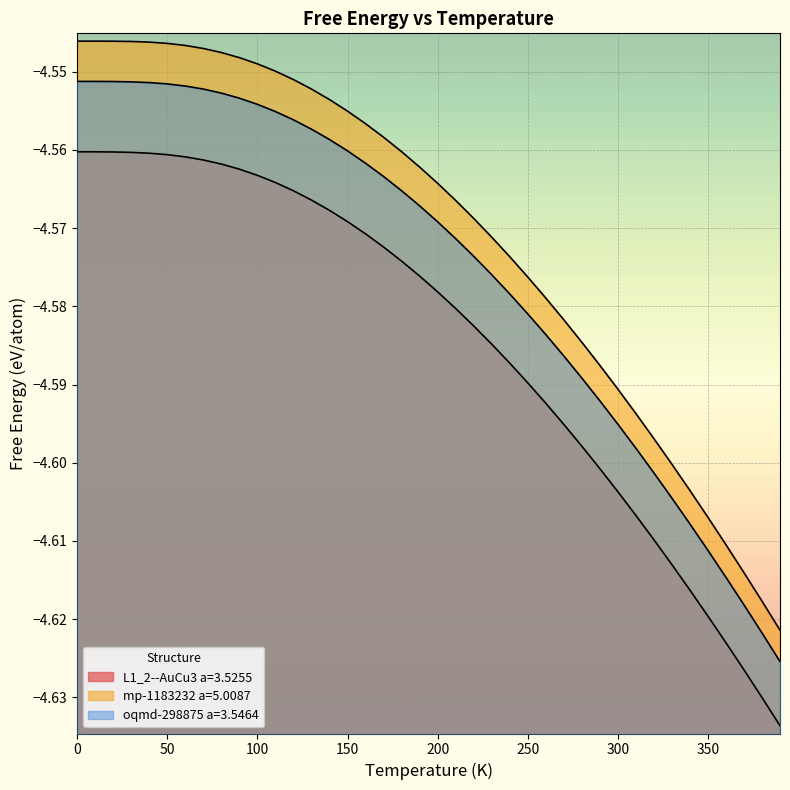

True or false: mp-1183232 a=5.0087 and L1_2--AuCu3 a=3.5255 cross at least once.

False